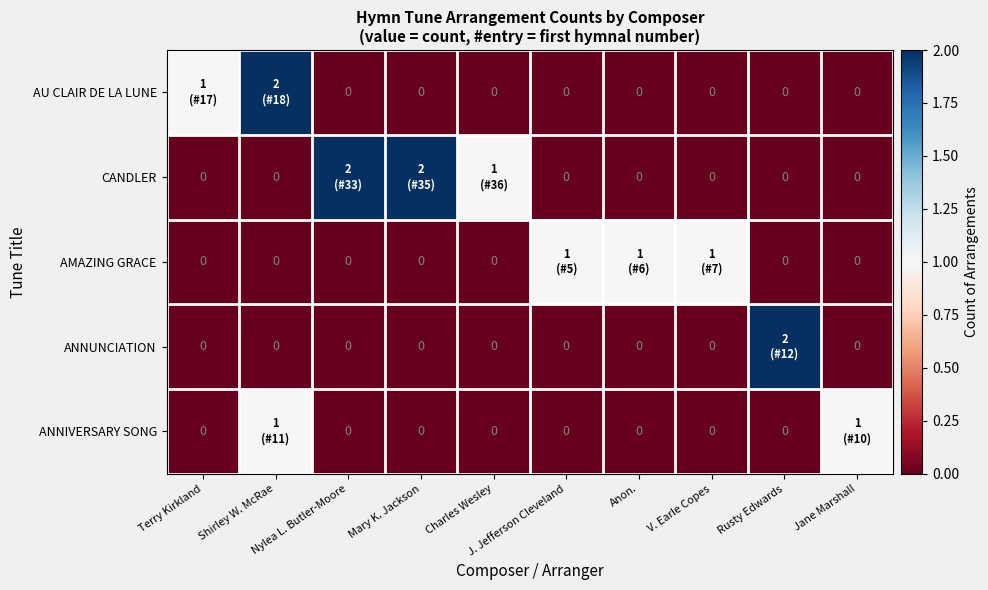

What is the sum of all AU CLAIR DE LA LUNE values?

3